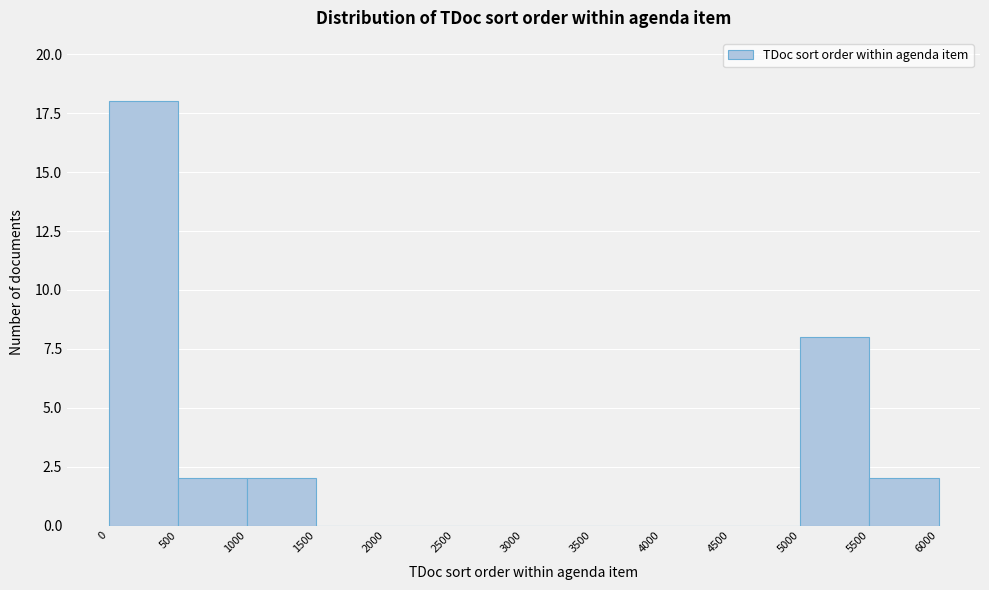

Reading left to right, transcribe this chart: for each bar, give the range it covers on the x-axis and its height. The values are not printed on the chart, so give them approximately, as read against the axis.

0 to 500: 18
500 to 1000: 2
1000 to 1500: 2
1500 to 2000: 0
2000 to 2500: 0
2500 to 3000: 0
3000 to 3500: 0
3500 to 4000: 0
4000 to 4500: 0
4500 to 5000: 0
5000 to 5500: 8
5500 to 6000: 2